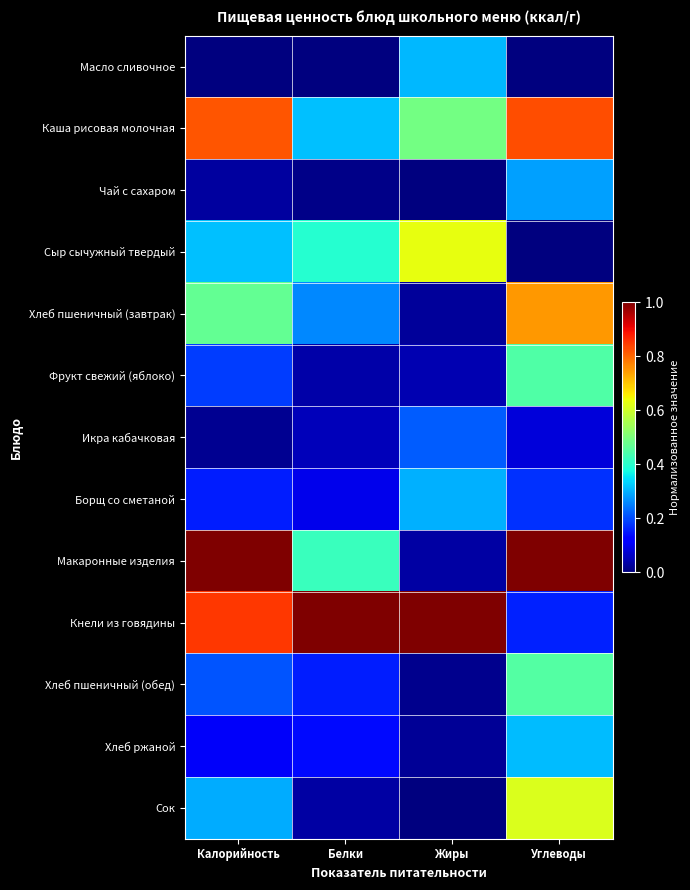

Count the number of data series in this chart.

13